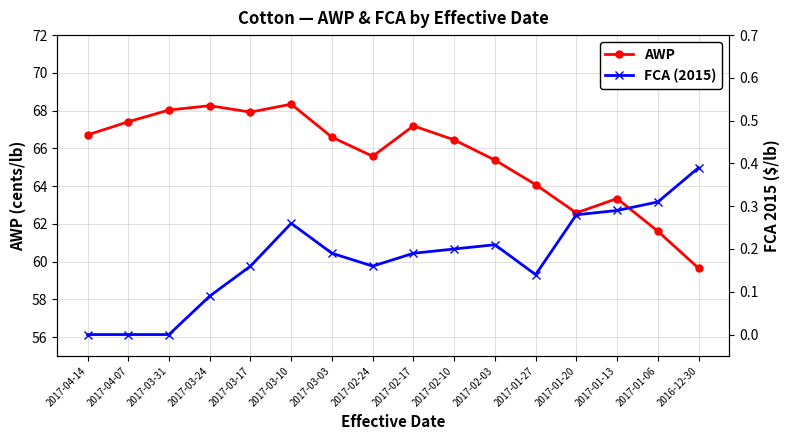

What are all the series names shown in the legend?

AWP, FCA (2015)